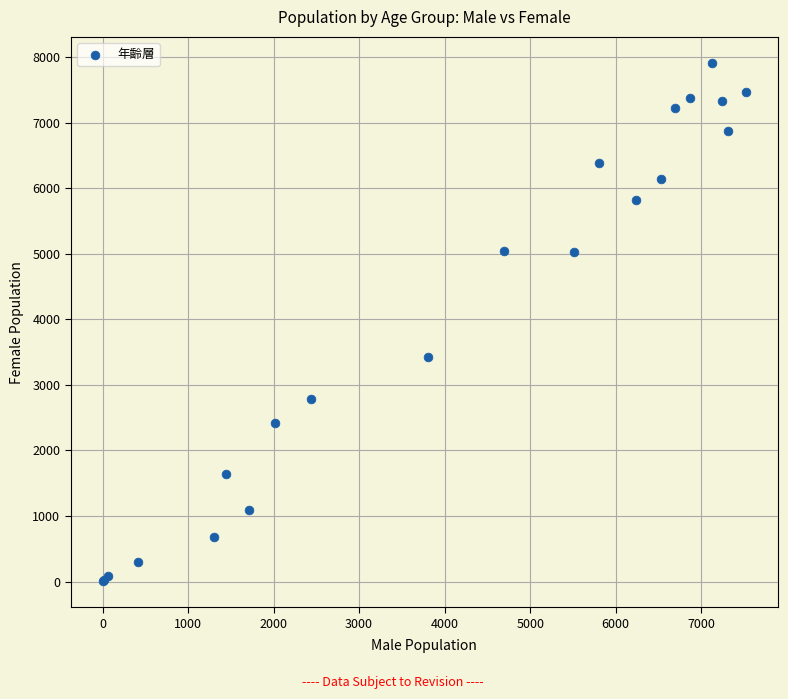

What Y value in the scatter plot is closest to 3960?

3423